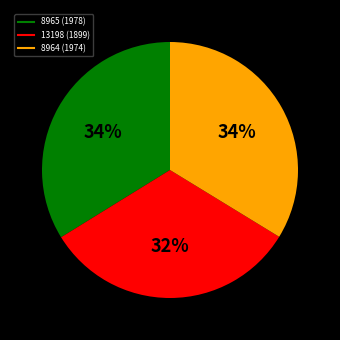

To the nearest percent, what percentage of the pie is 8964 (1974)?

34%